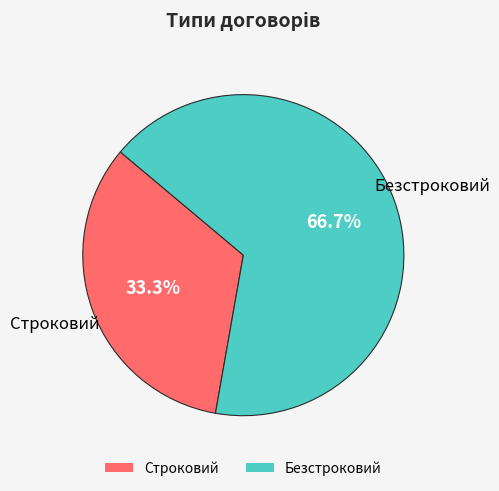

To the nearest percent, what is the combined percentage of Строковий and Безстроковий?

100%